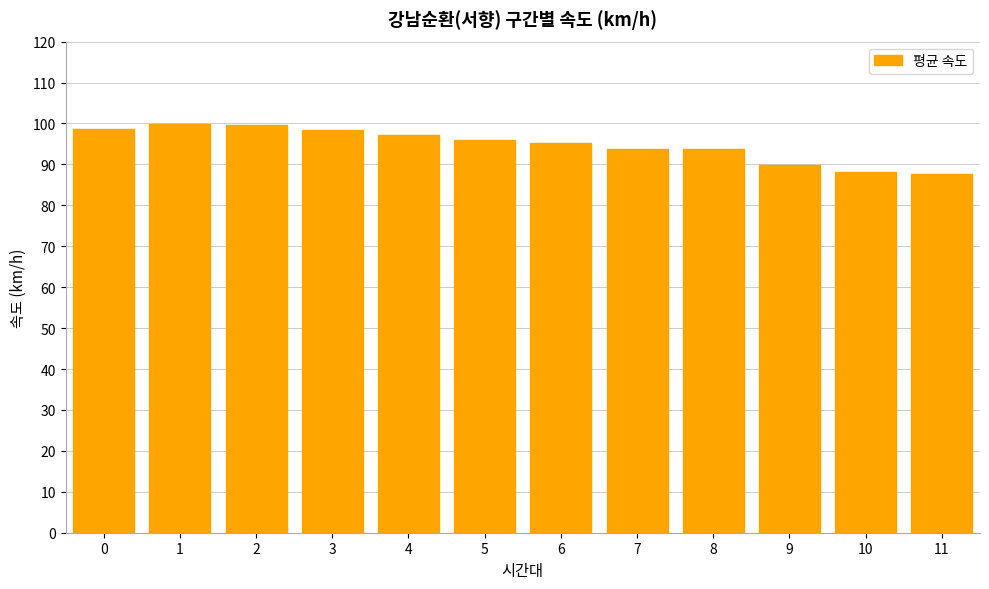

What is the difference between the maximum and minimum values?

12.1